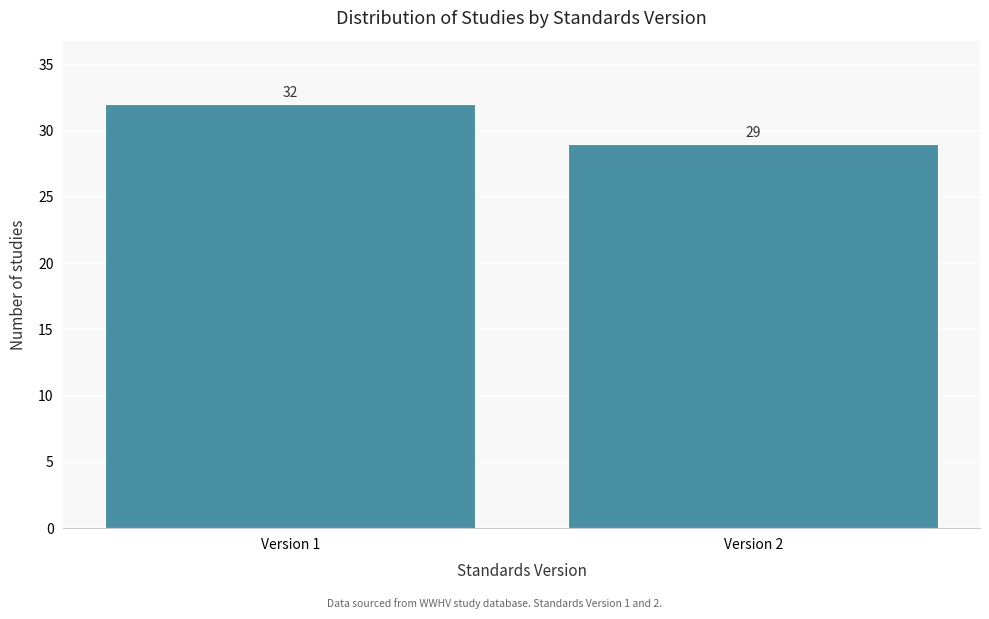

Reading left to right, extract all data points from this chart.

32	29